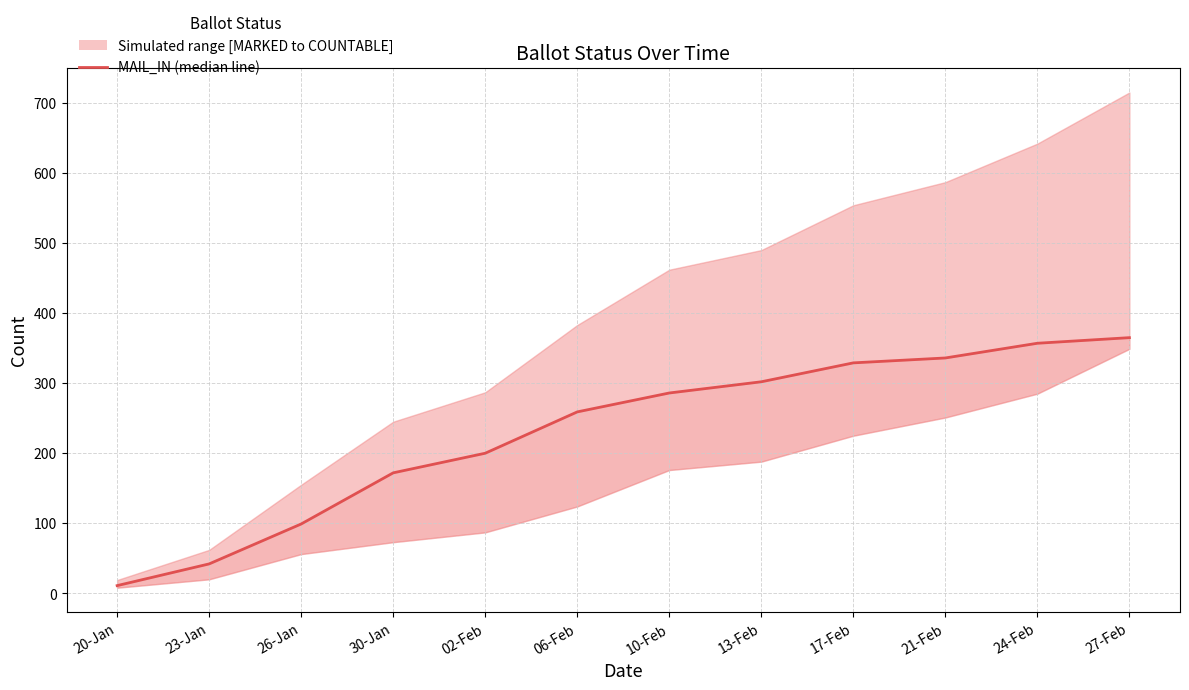

What is the change in value from 30-Jan to 17-Feb?

+157